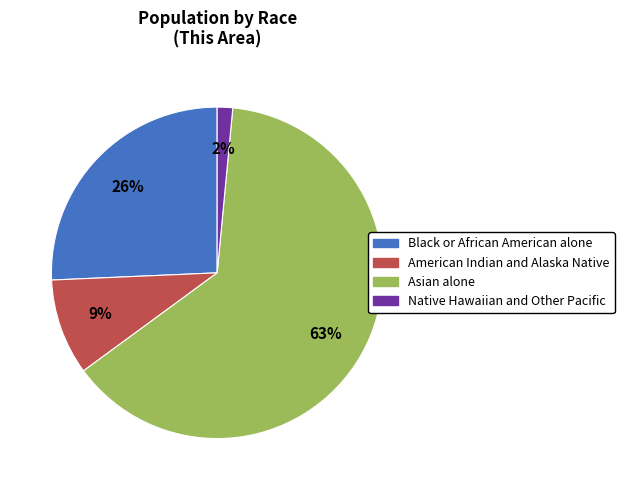

True or false: Black or African American alone accounts for 13% of the total.

False